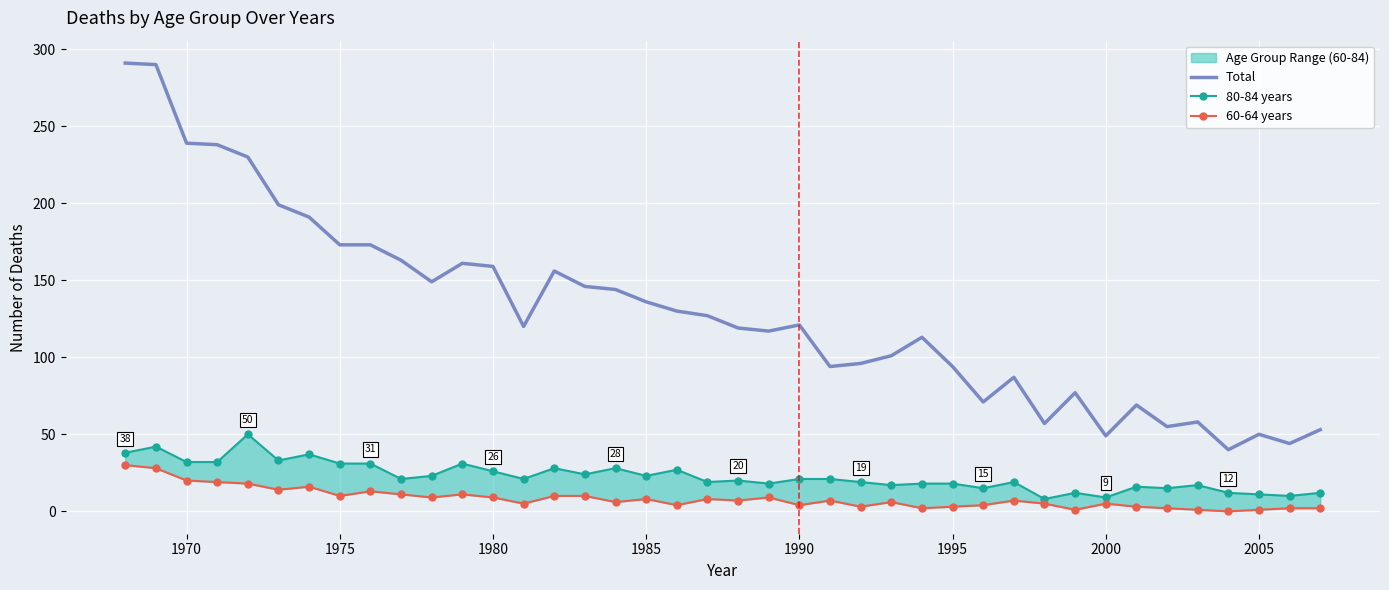

Is this an area chart (filled region under the line)?

No